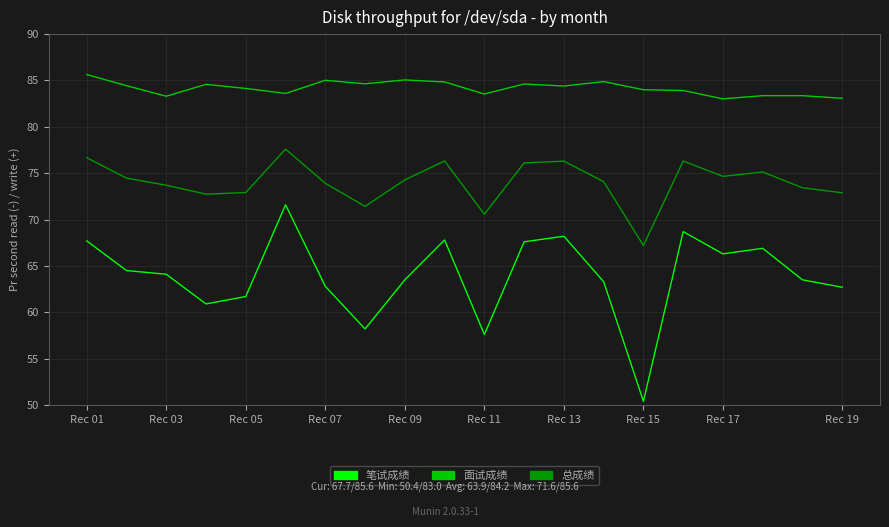

Rank the series by their maximum value, from highest to lowest.

面试成绩, 总成绩, 笔试成绩